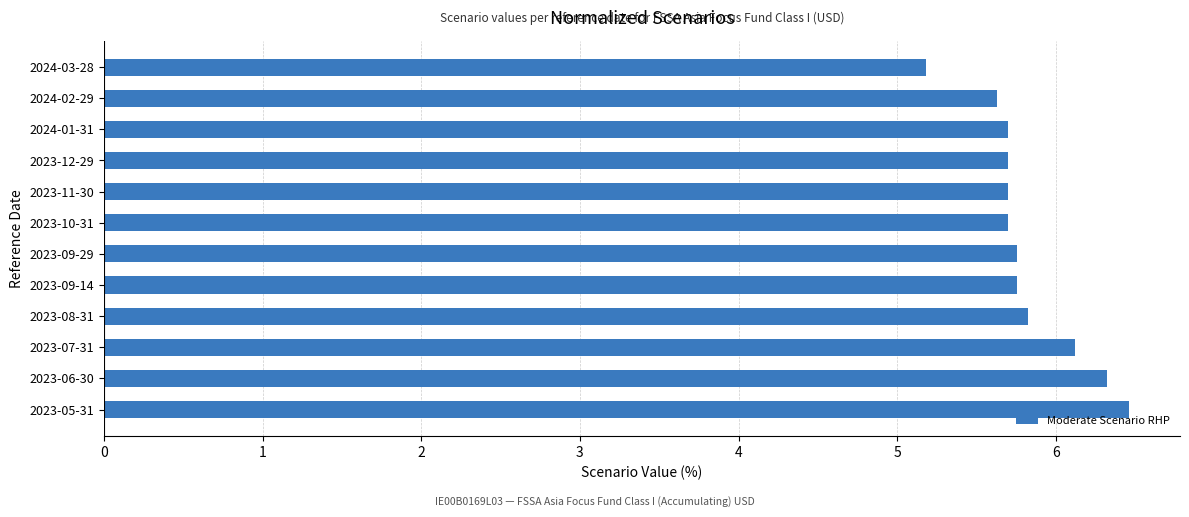

The value at 2023-07-31 is 3.7. True or false?

False